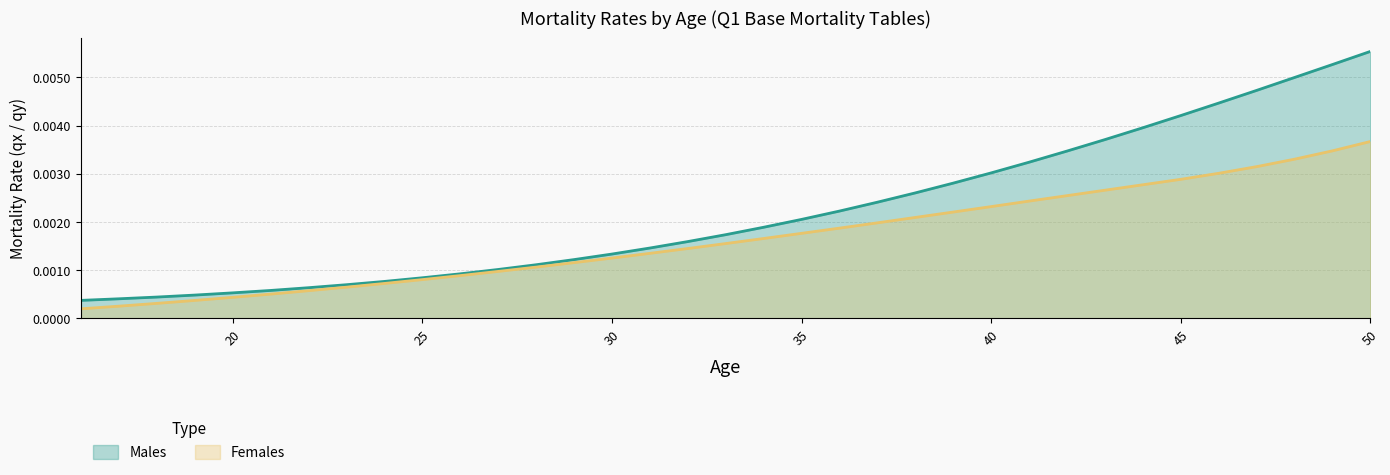

List the series in order of their overall mean, highest first.

Males, Females